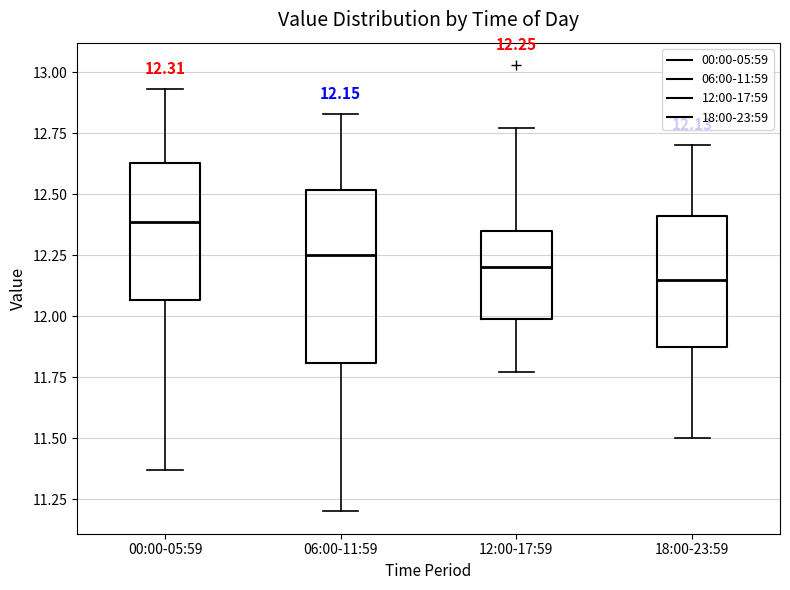

Which box is the tallest, from its lower edge to its upper edge?

06:00-11:59